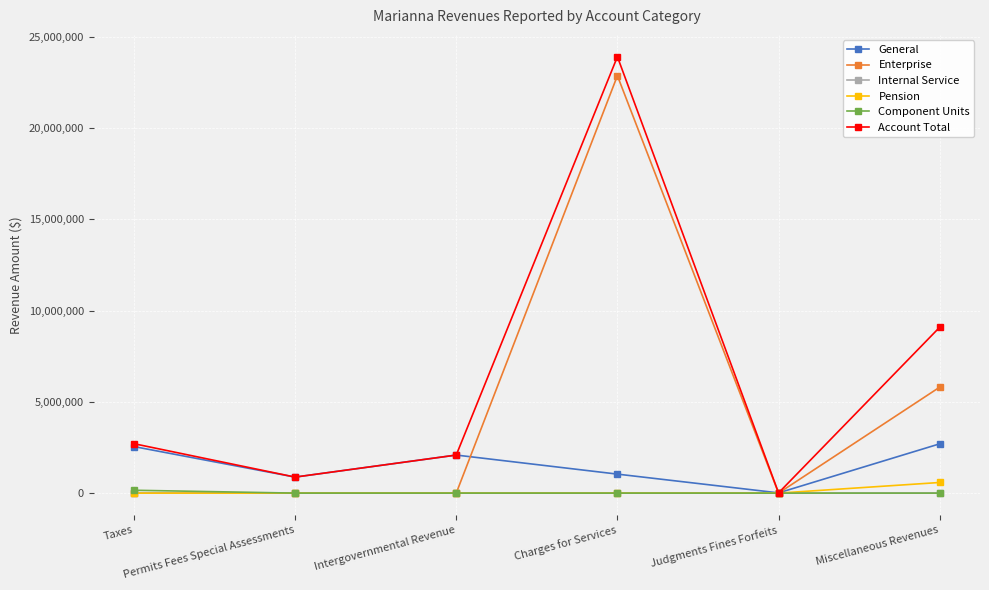

Does the chart display data point markers on the line(s)?

Yes